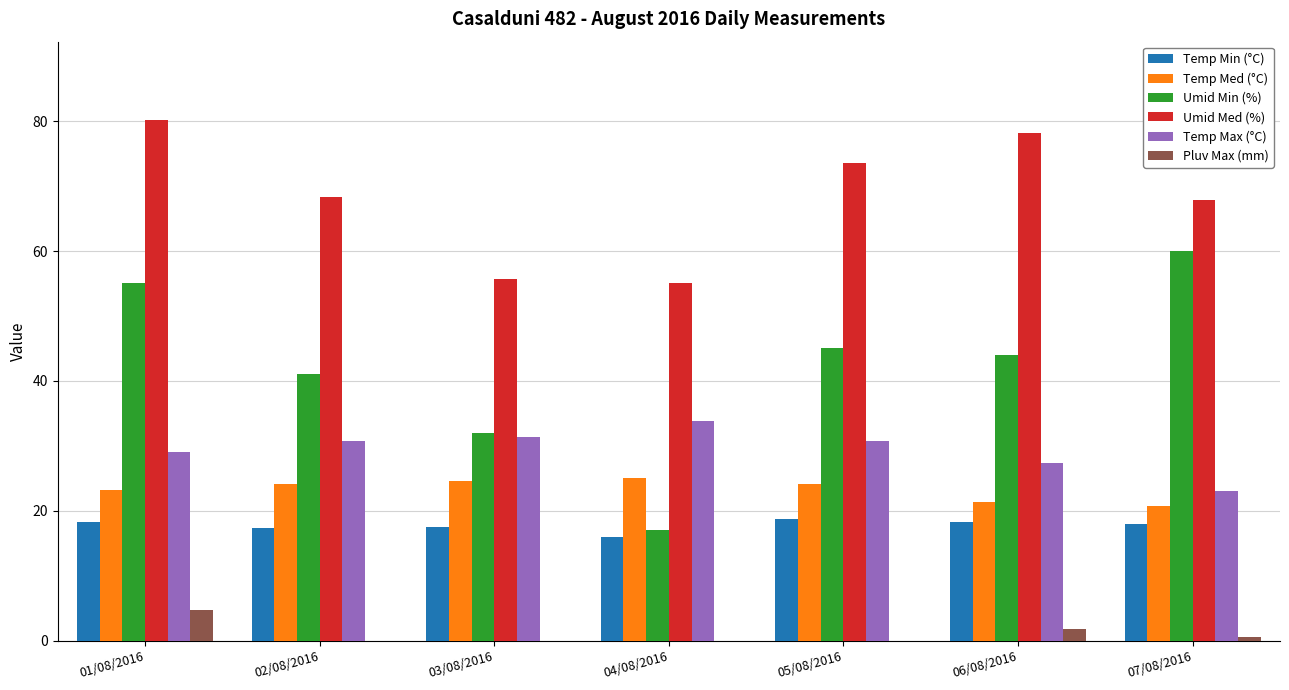

Count the number of data series in this chart.

6